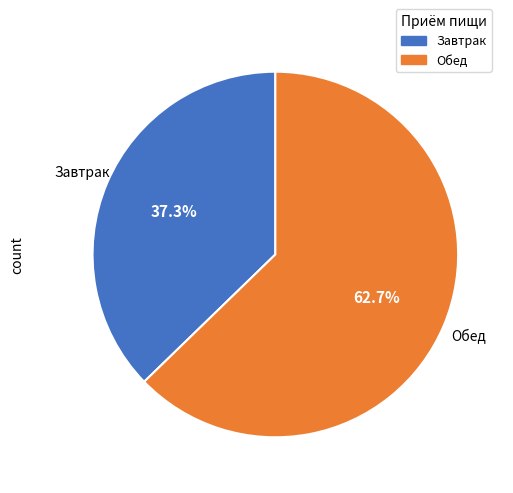

Between Завтрак and Обед, which is larger?

Обед